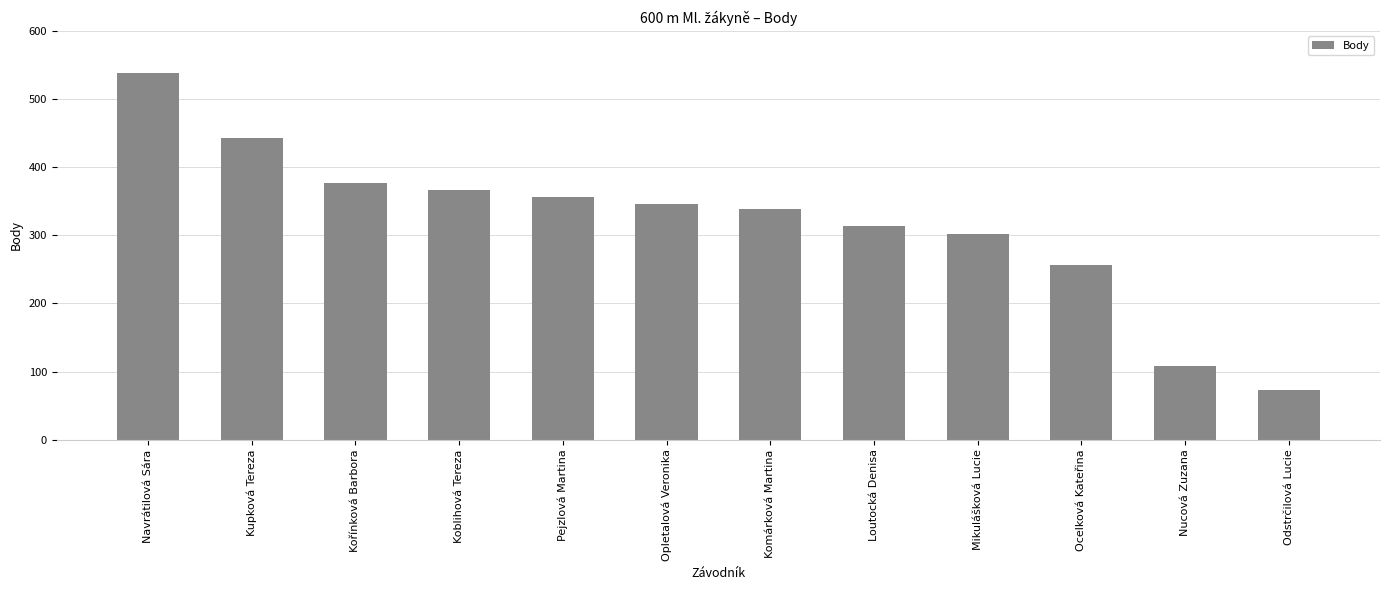

Where does the data first go above 346?

Navrátilová Sára